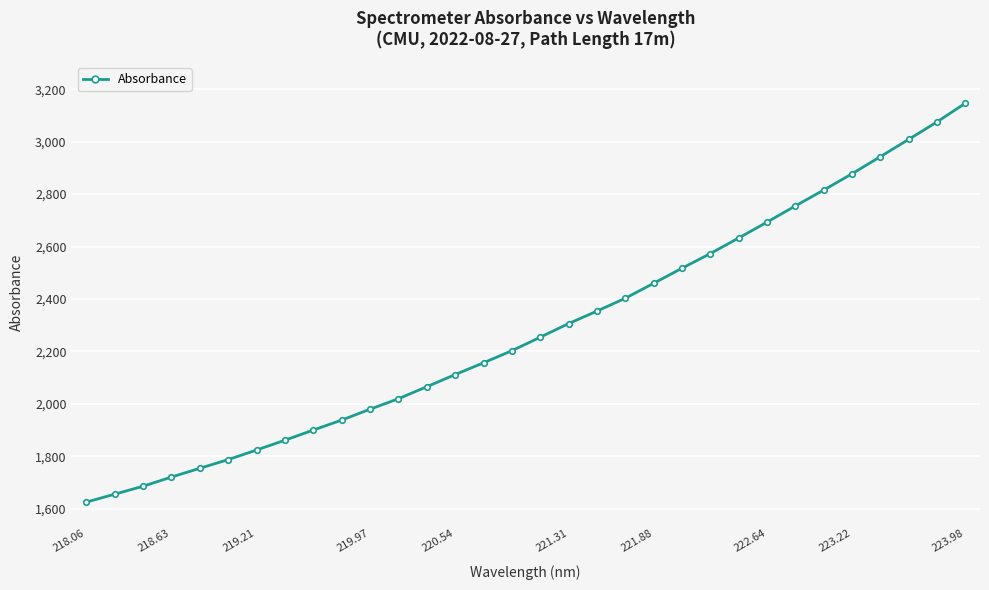

True or false: the data has more than 2 interior local peaks.

False